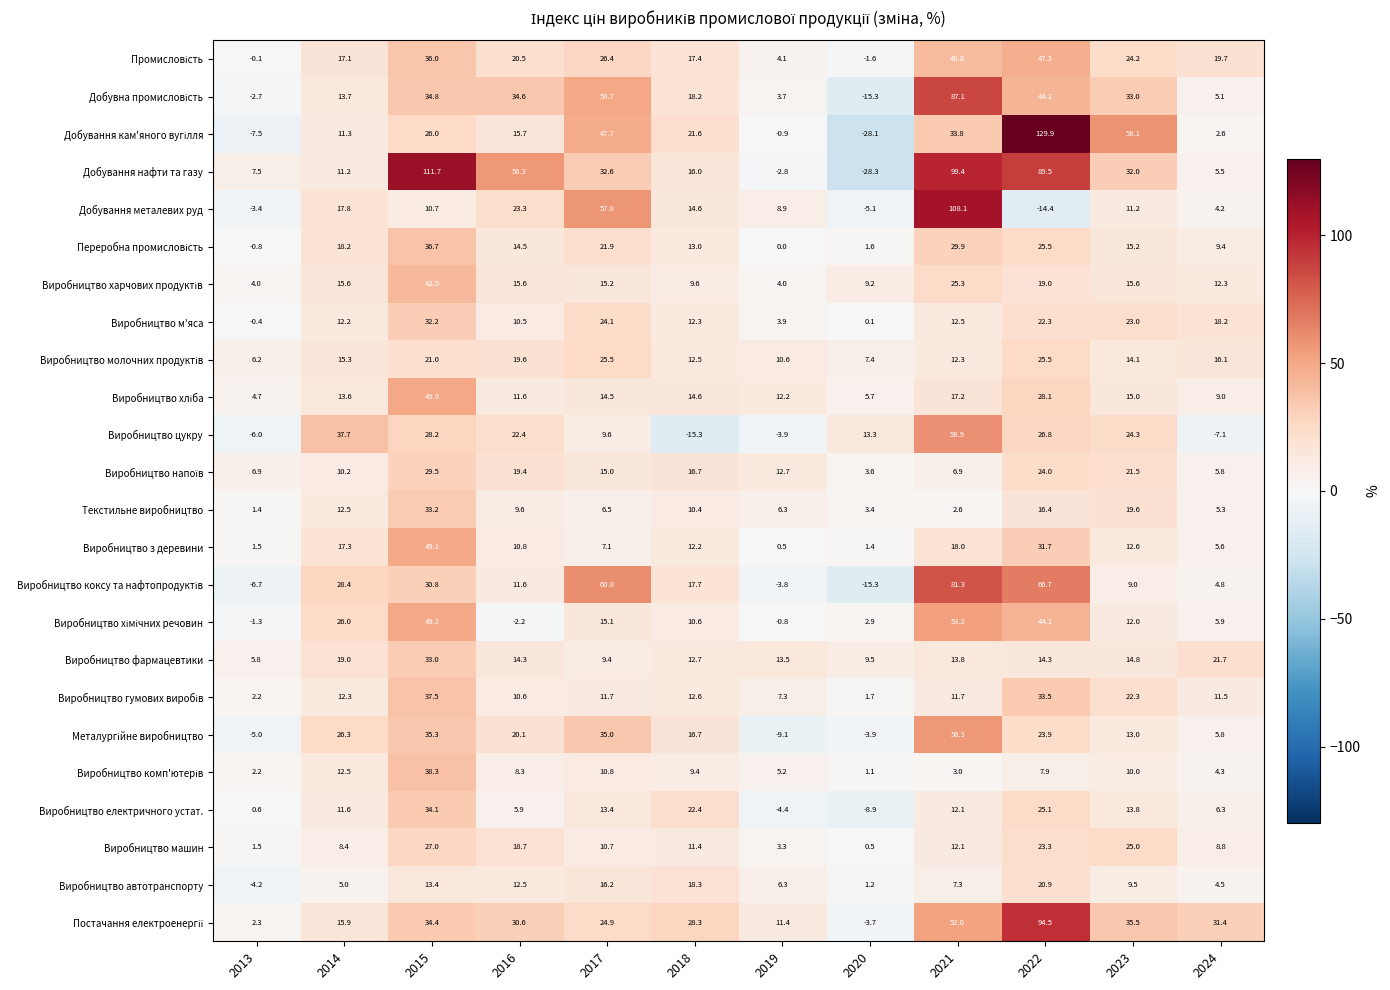

The Добування металевих руд series shows 57.8 at 2017. True or false?

True